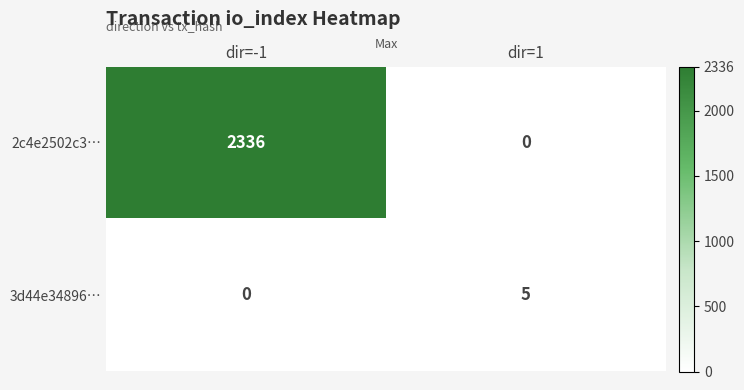

Reading left to right, extract all data points from this chart.

2c4e2502c3…: 2336	0
3d44e34896…: 0	5